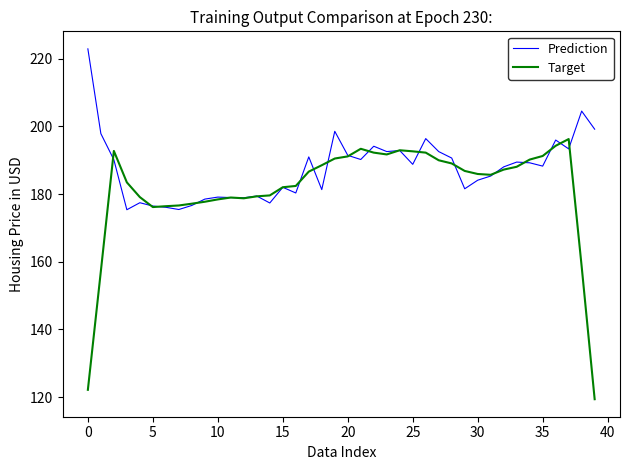

What are all the series names shown in the legend?

Prediction, Target